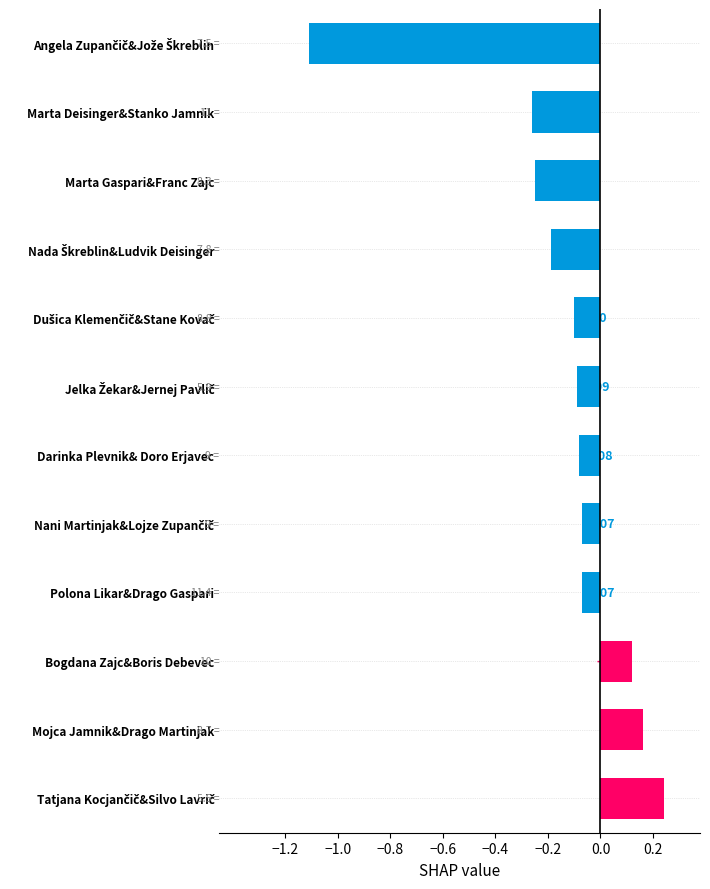

What is the difference between the second highest and minimum values?

1.3